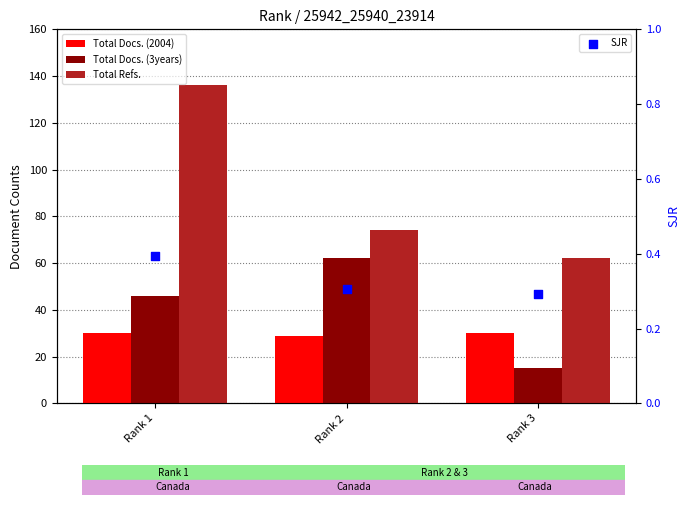

Is the value of SJR at Rank 2 greater than the value of Total Docs. (2004) at Rank 3?

No